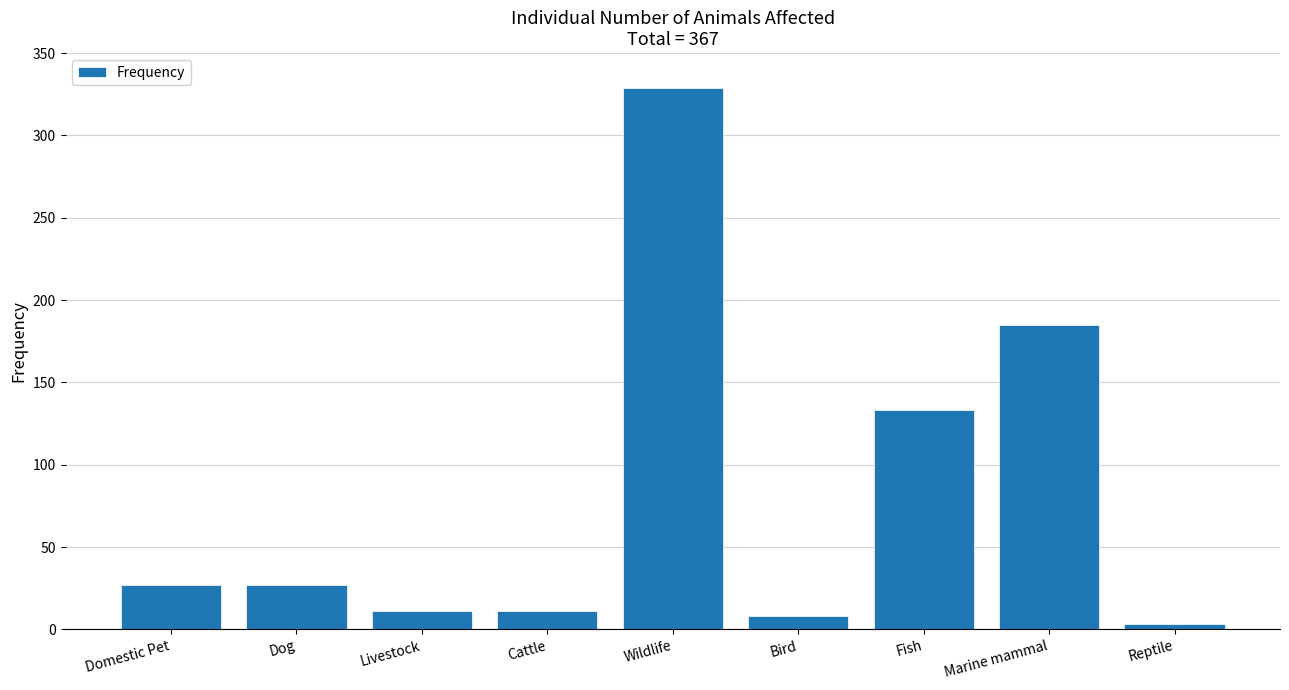

True or false: the data shows 11 at Cattle.

True